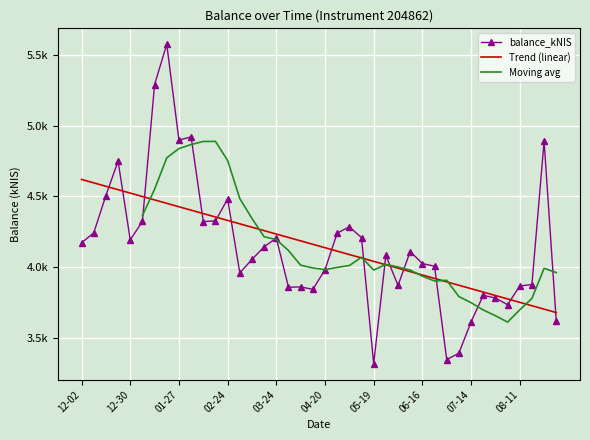

What is the change in value from 2022-03-10 to 2022-08-04?

-320.2